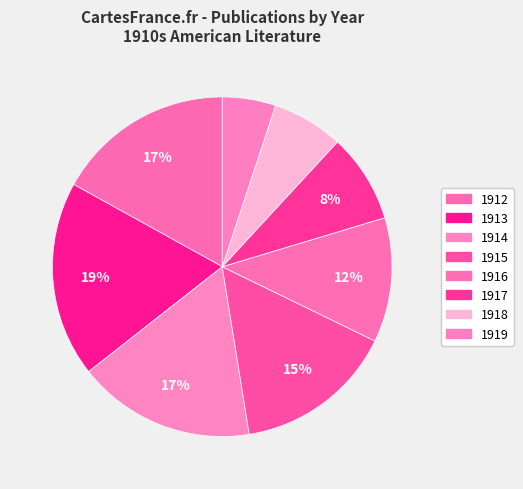

How many segments does this pie chart have?

8